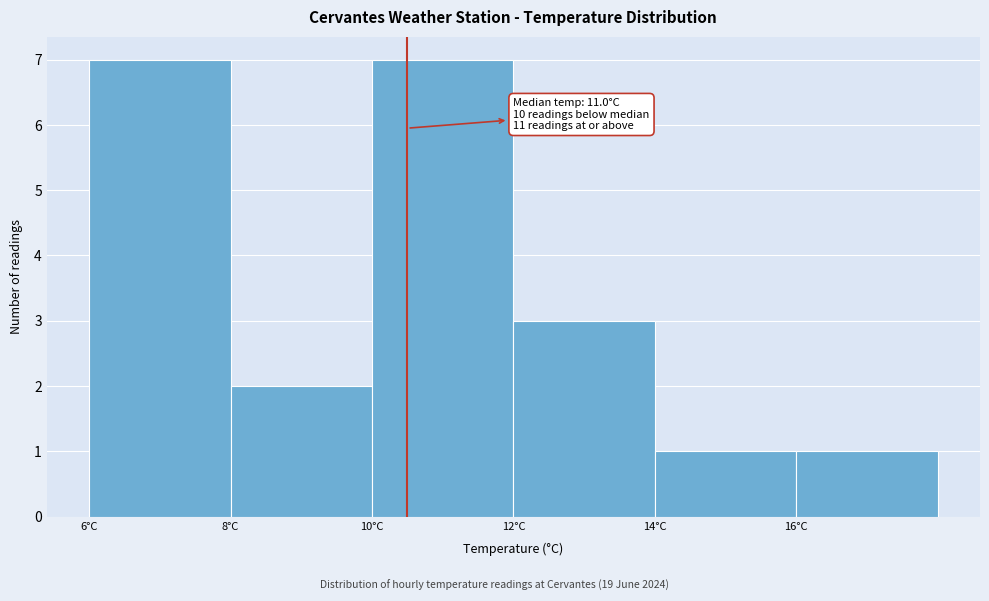

Reading right to left, extract all data points from this chart.

1	1	3	7	2	7